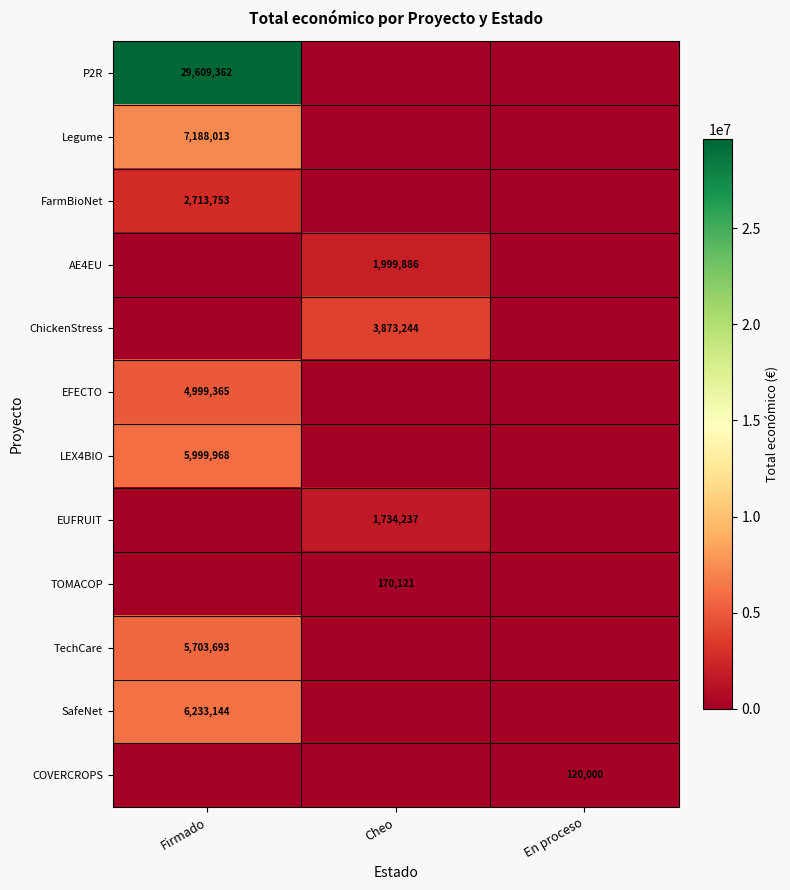

True or false: EFECTO has a value of 8537619 at Firmado.

False